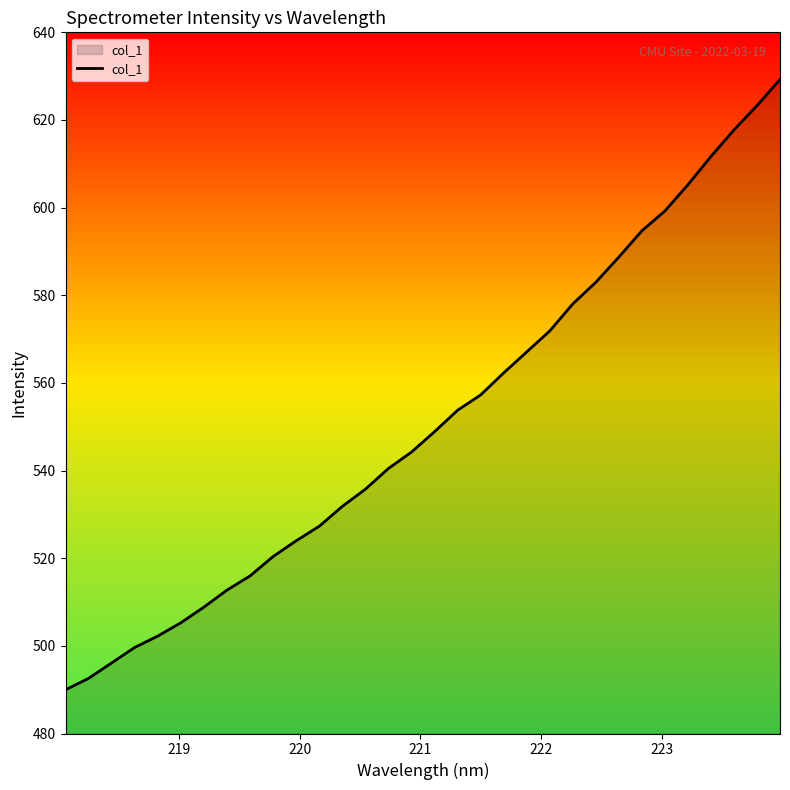

What is the smallest value displayed?

490.0